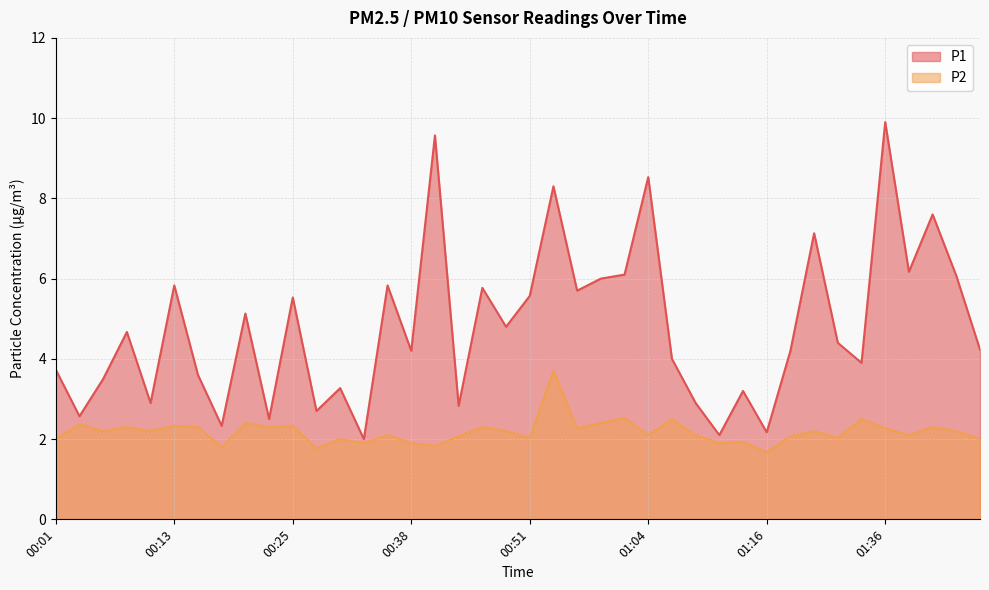

True or false: P1 and P2 intersect in this chart.

False